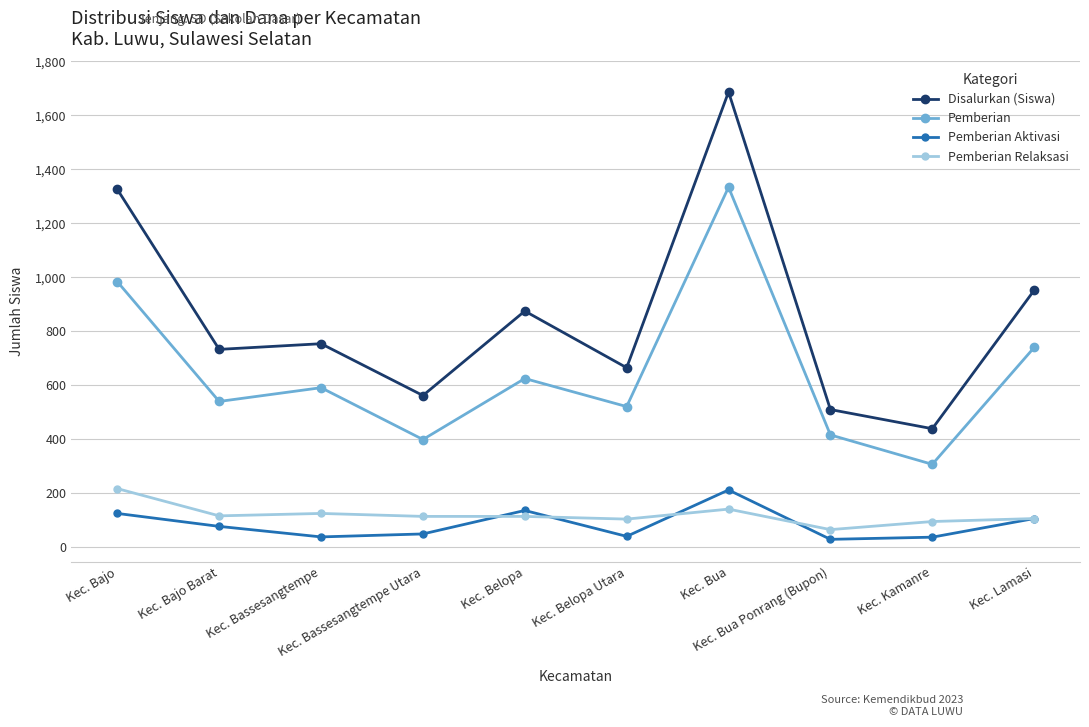

What is the lowest value of the Disalurkan (Siswa) series?

439